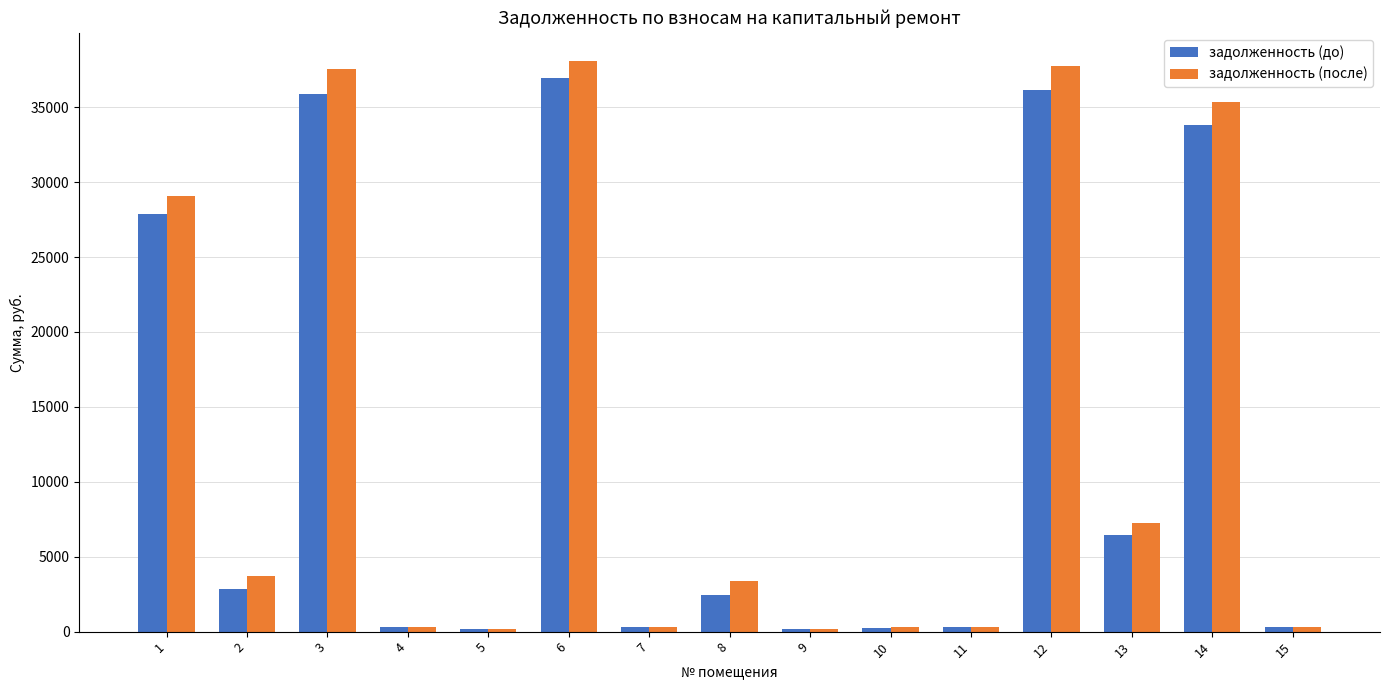

What are all the series names shown in the legend?

задолженность (до), задолженность (после)